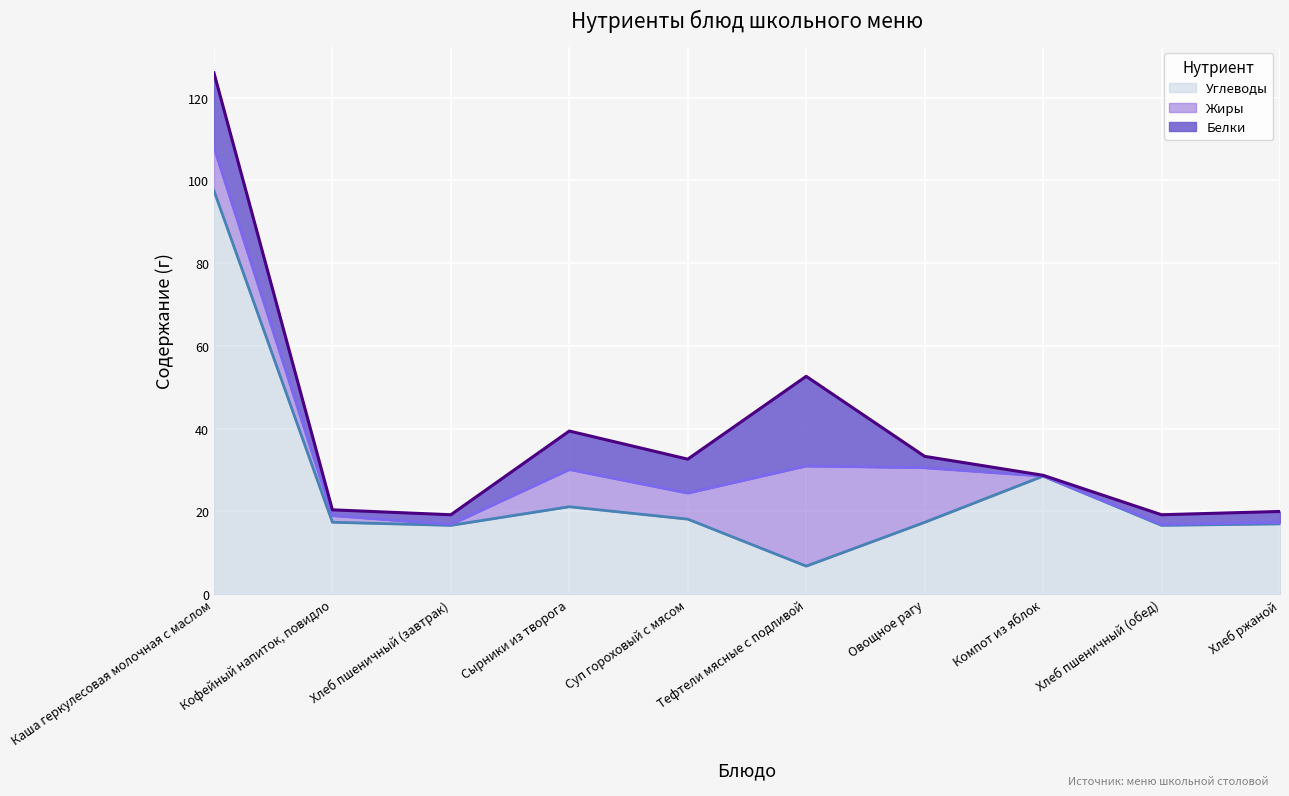

What is the label of the 10th point from the left?

Хлеб ржаной